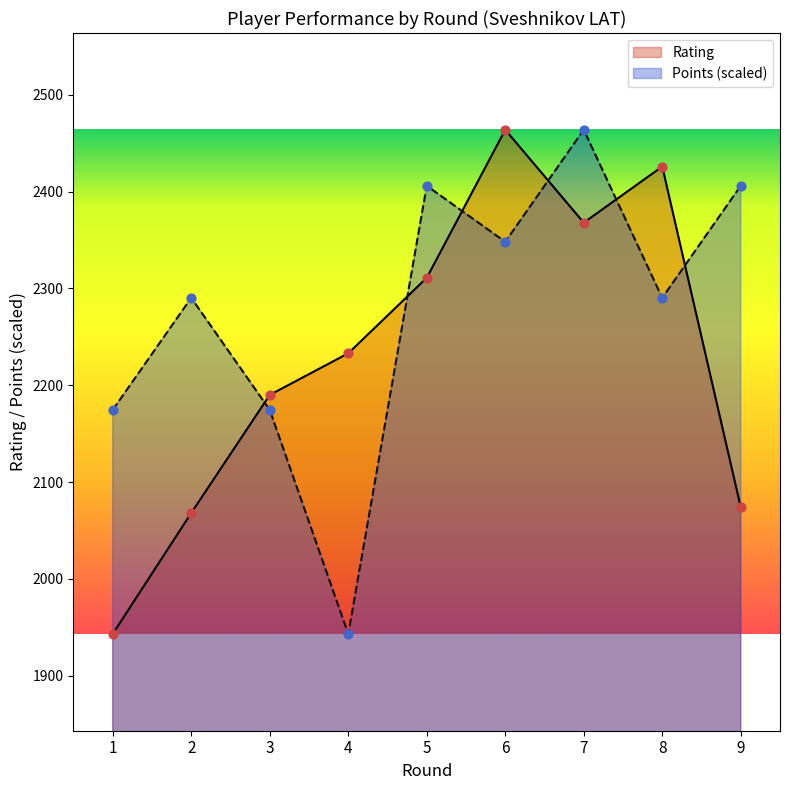

Is the value of Points at 1 greater than the value of Rating at 2?

Yes